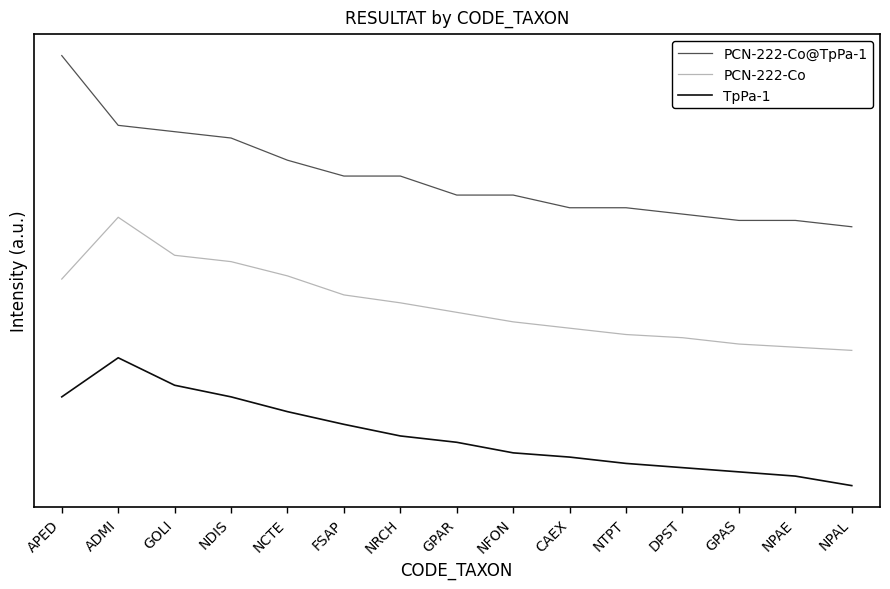

Does the chart have visible grid lines?

No